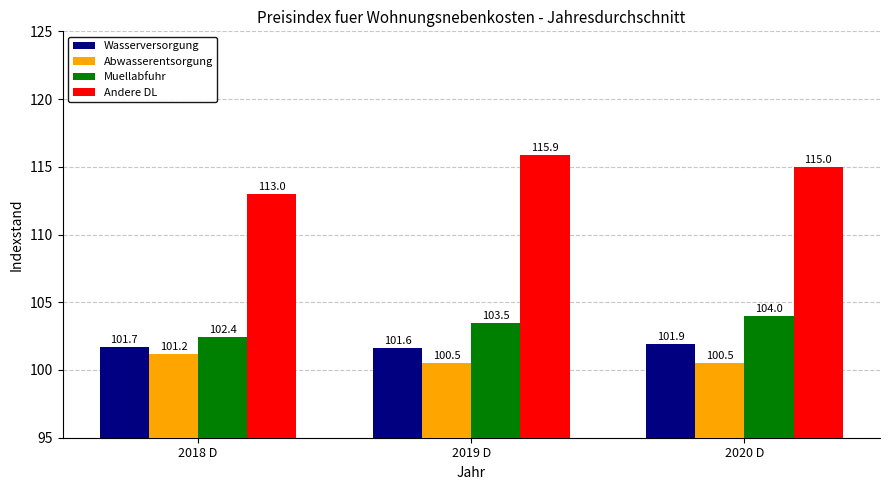

How many bars are there in total?

12